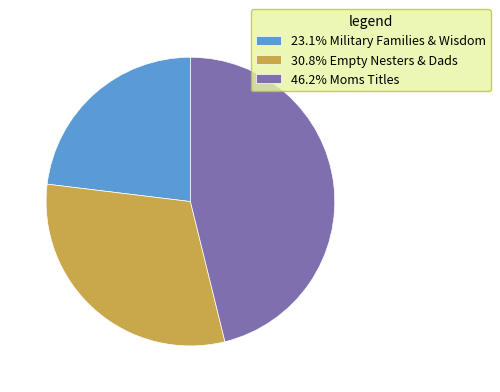

What is the ratio of the value at 46.2% Moms Titles to the value at 23.1% Military Families & Wisdom?

2.0